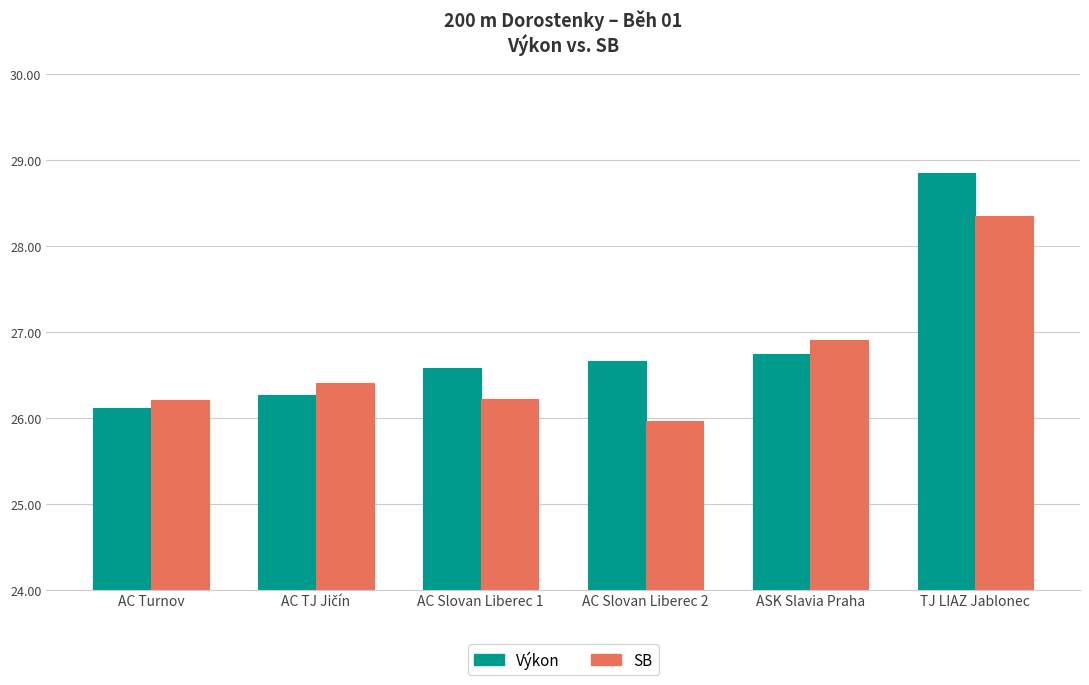

What is the difference between the highest and lowest values at AC Turnov?

0.1